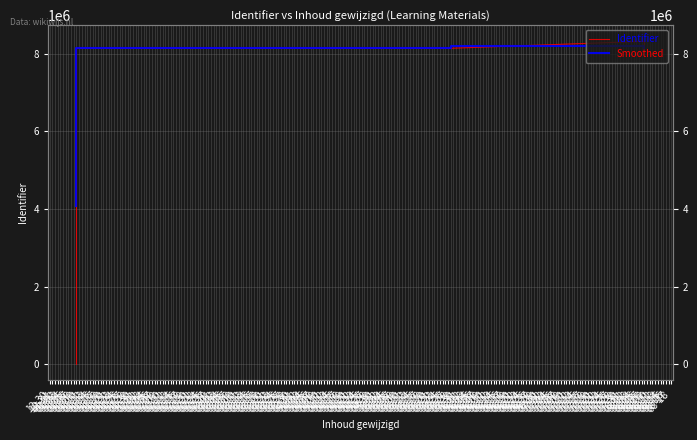

Between 05-28 and 08-08, which is larger?

08-08